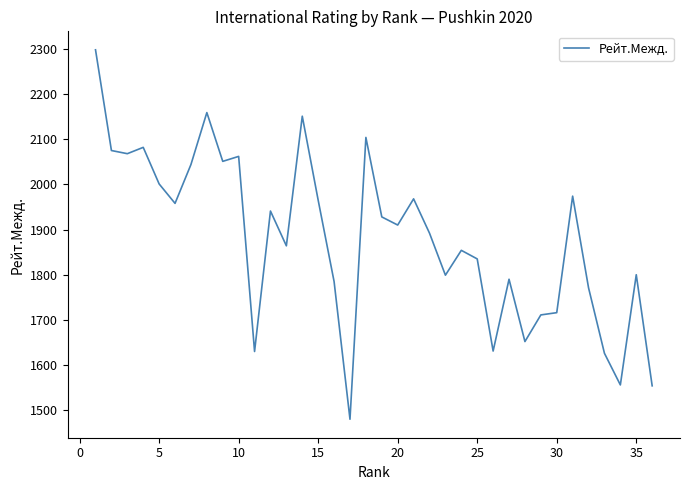

What is the minimum value shown in the chart?

1480